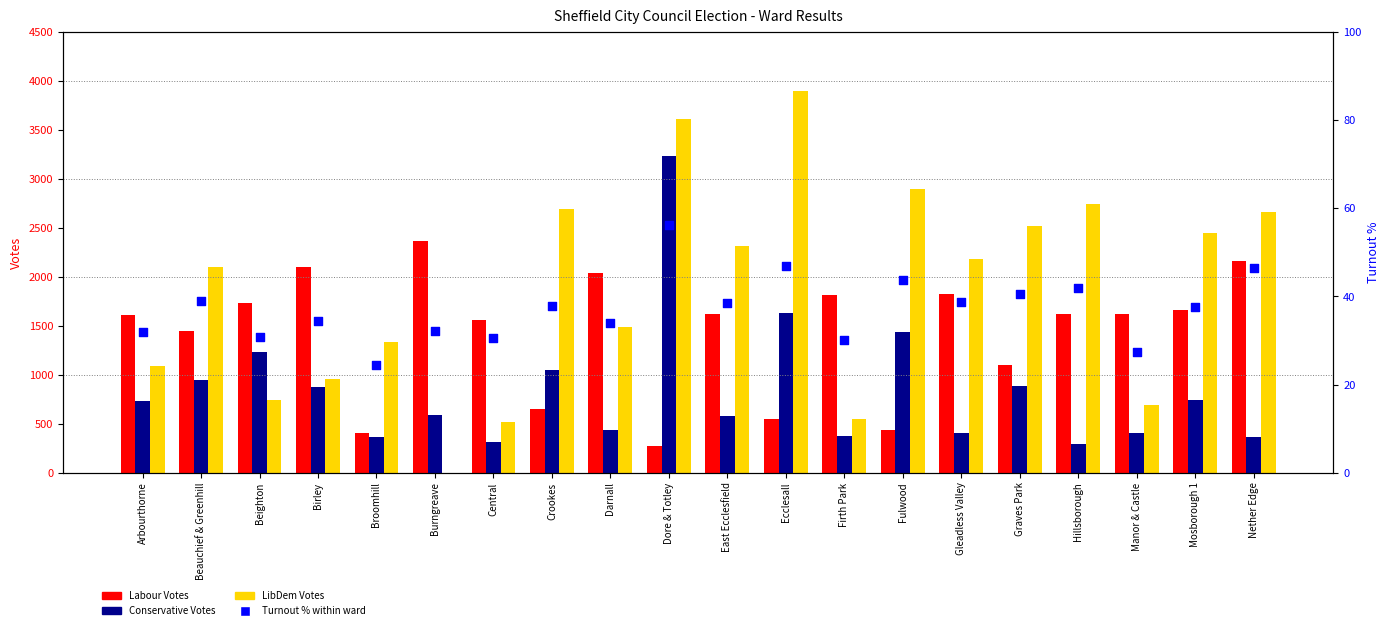

Is the value of Labour Votes at Nether Edge greater than the value of LibDem Votes at Burngreave?

Yes